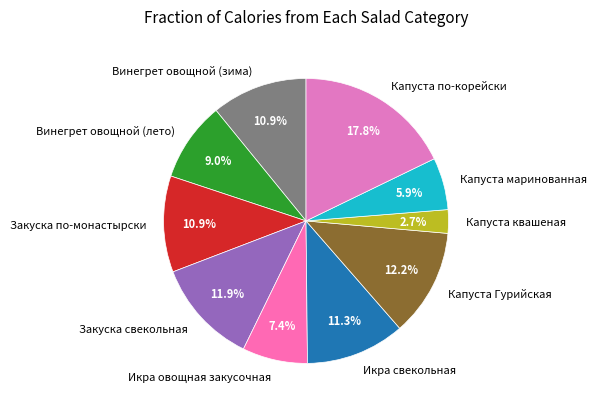

Is there any slice that represents more than half of the pie?

No